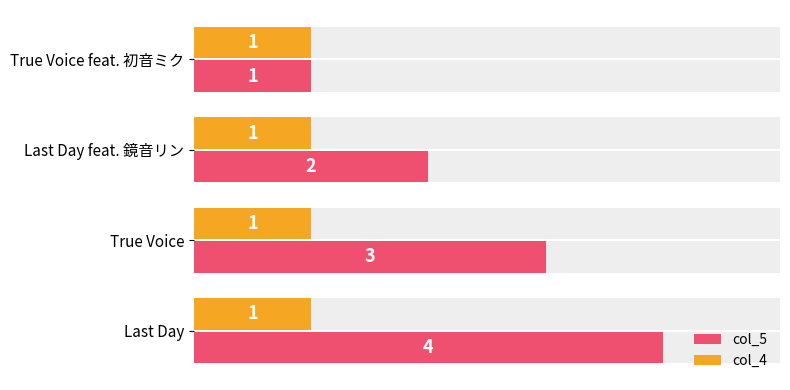

Which series changed the most between 1 and 2?

col_5